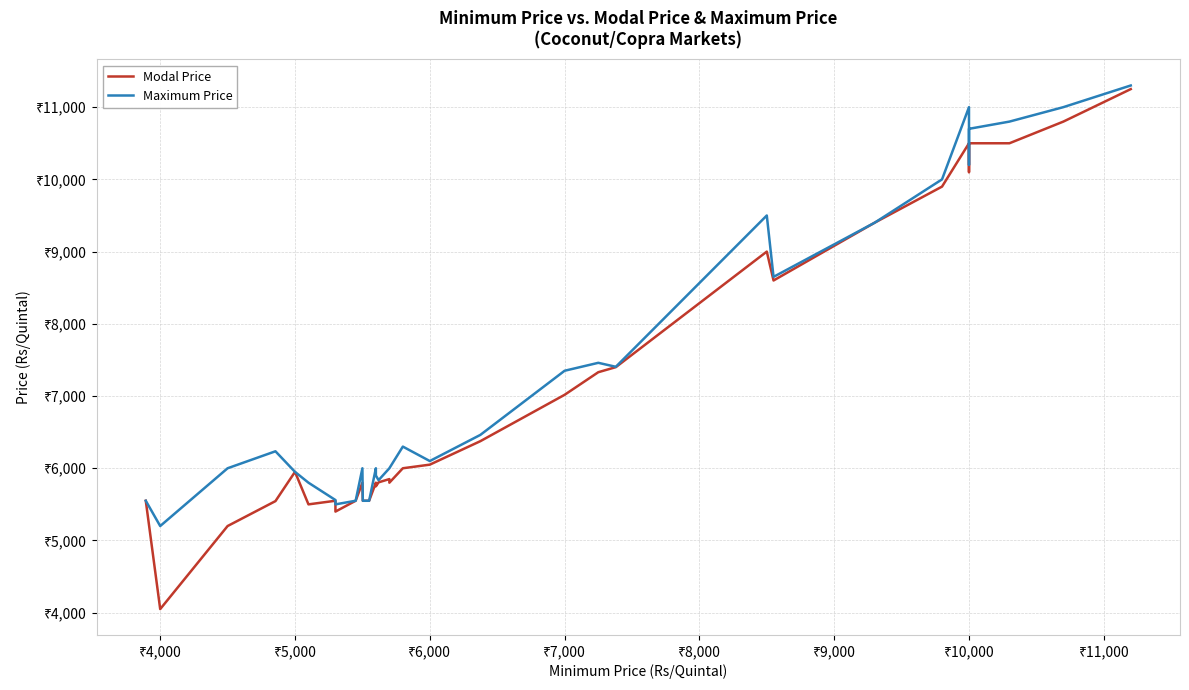

Is this an area chart (filled region under the line)?

No